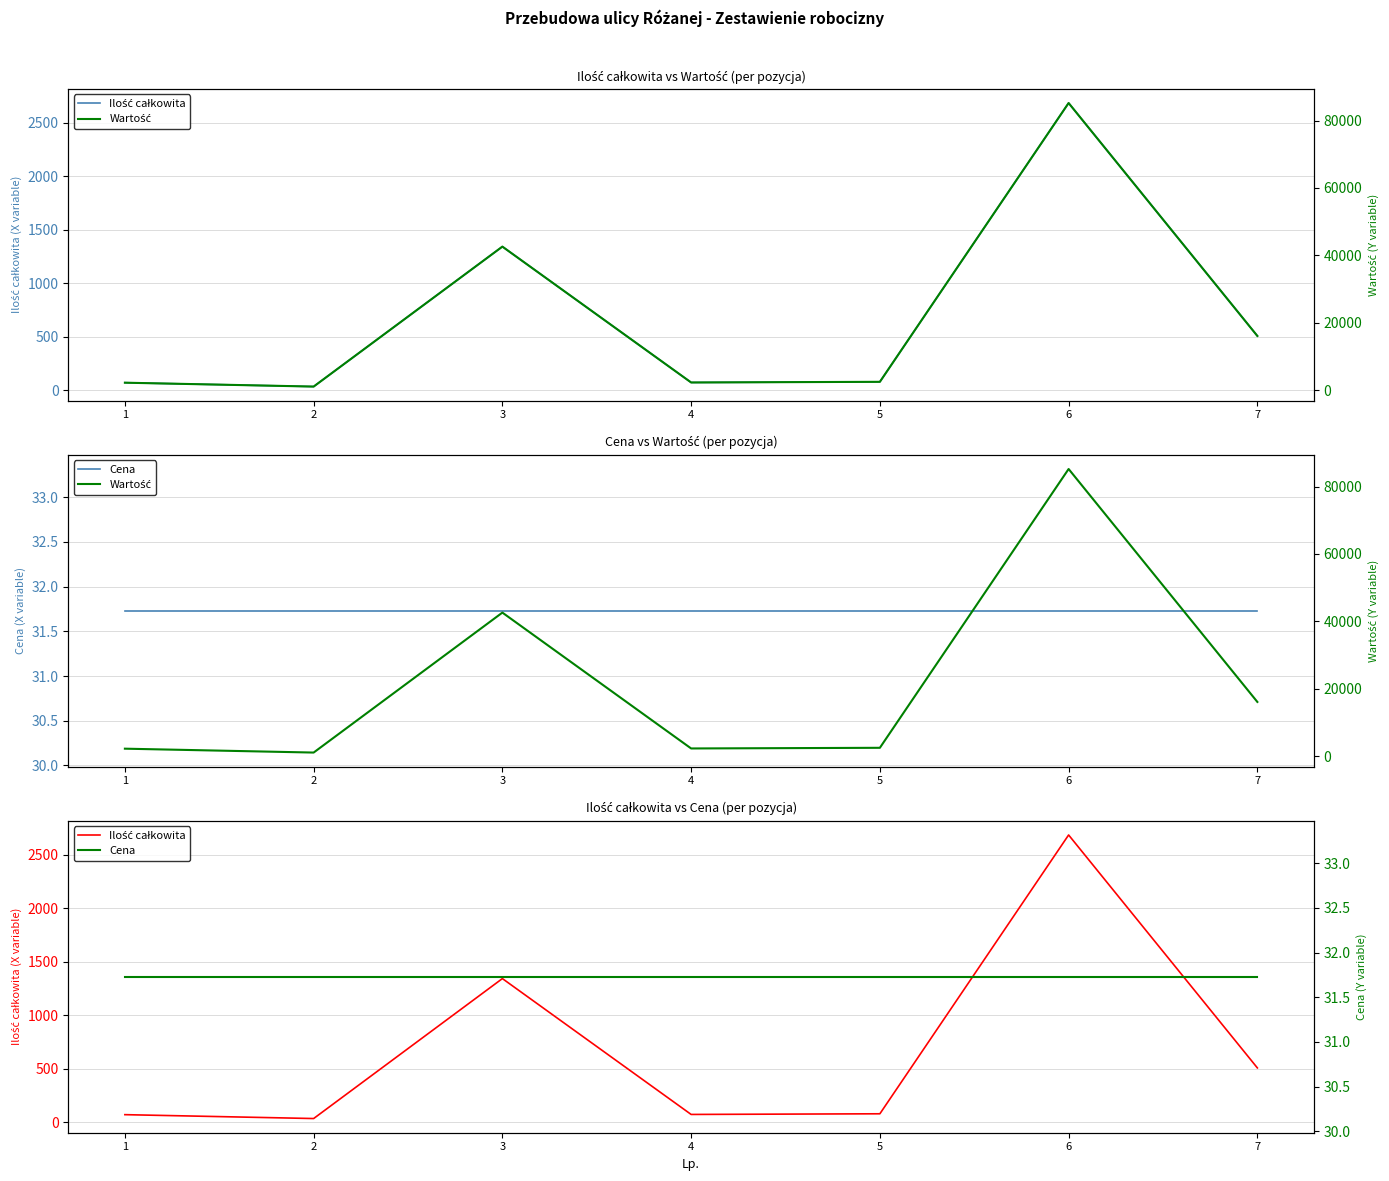

What is the smallest value displayed?

31.7